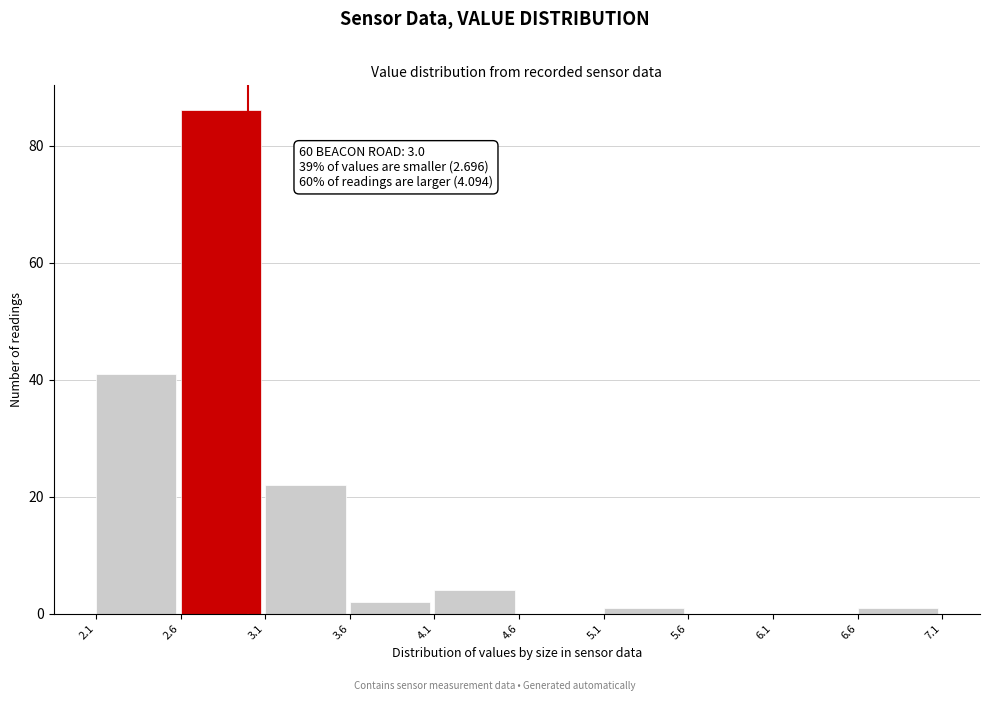

Over which range of the x-axis is the bar tallest?

2.6 to 3.1